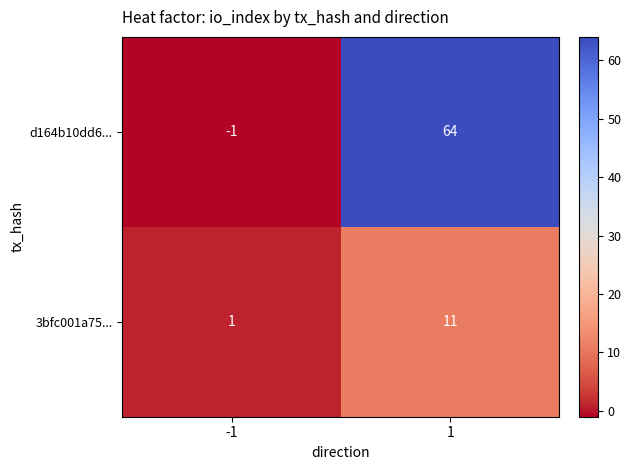

At which category is the sum across all series the highest?

1